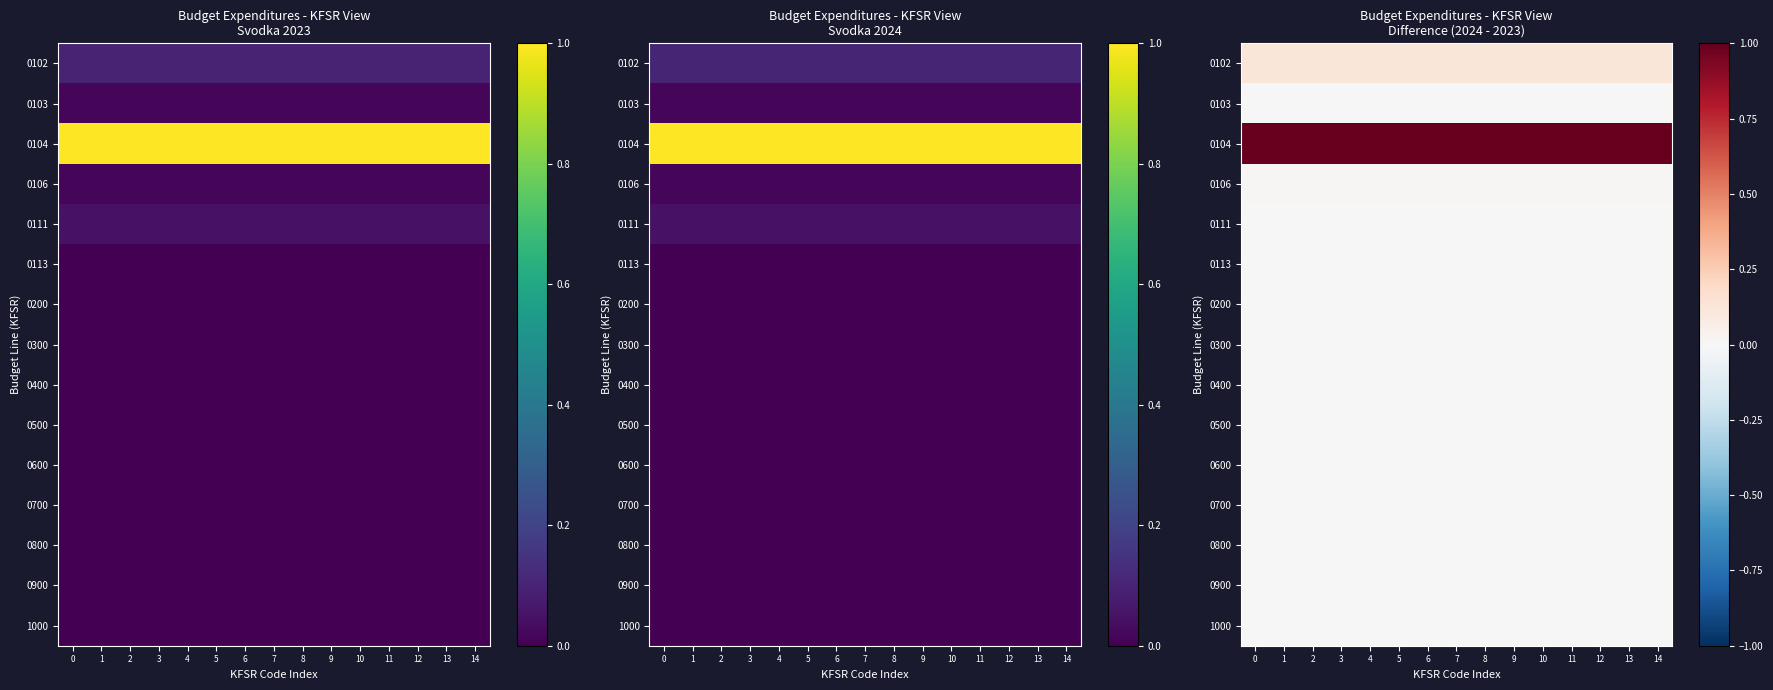

The value of 0113 at 9 is 0.0. True or false?

True